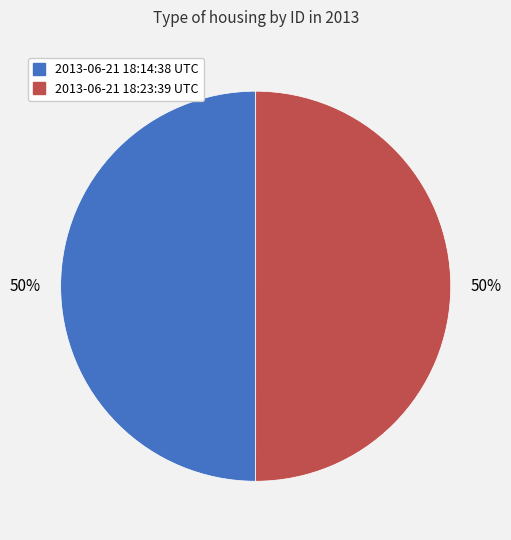

To the nearest percent, what is the average slice percentage?

50%